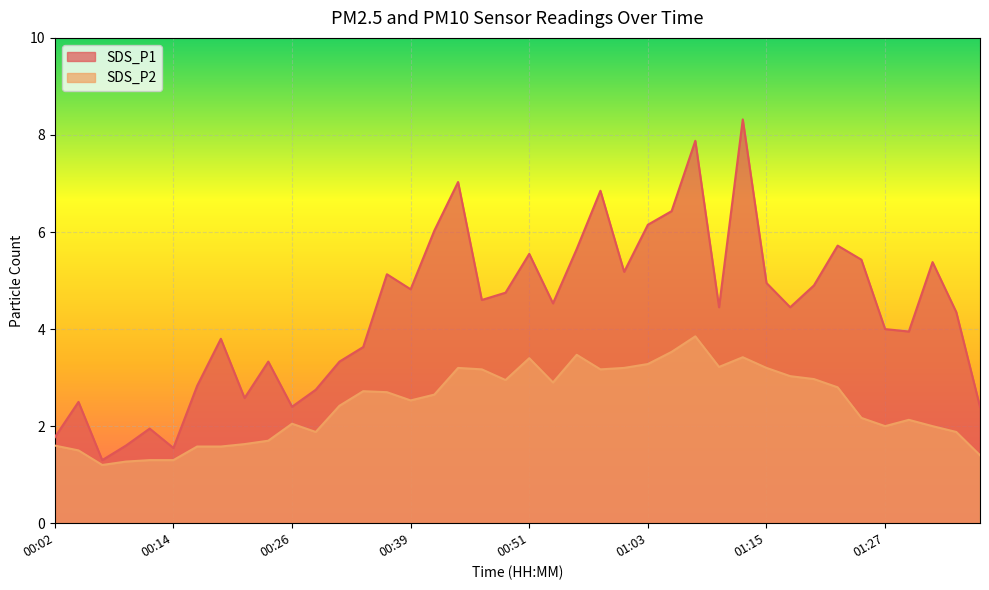

What is the average value of the SDS_P2 series?

2.4